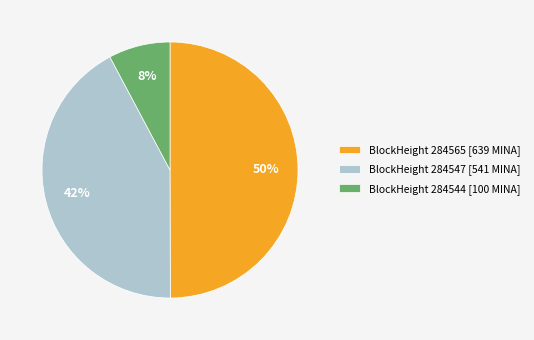

What is the smallest slice in the pie chart?

BlockHeight 284544 [100 MINA]